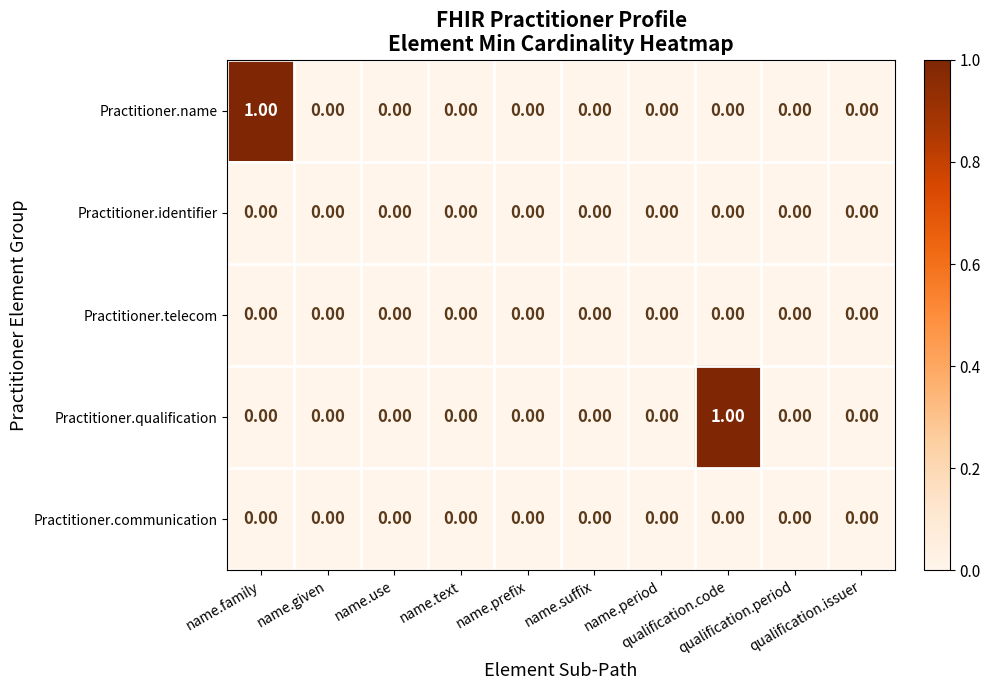

At which category is the sum across all series the highest?

name.family